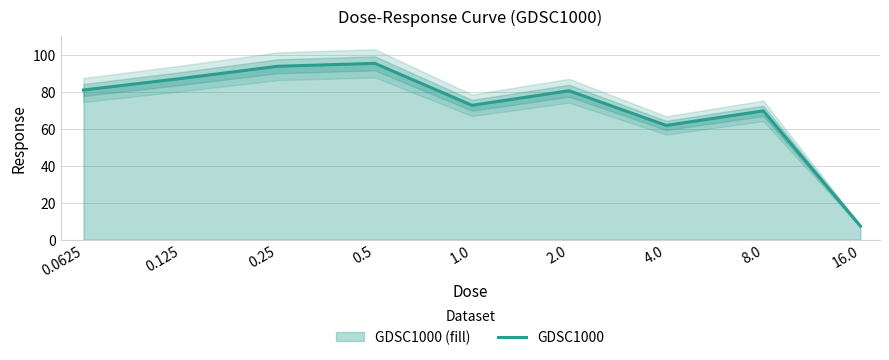

Reading left to right, what are all the values shown in this chart?

81.0	87.2	93.9	95.4	72.7	80.6	61.8	69.7	7.3